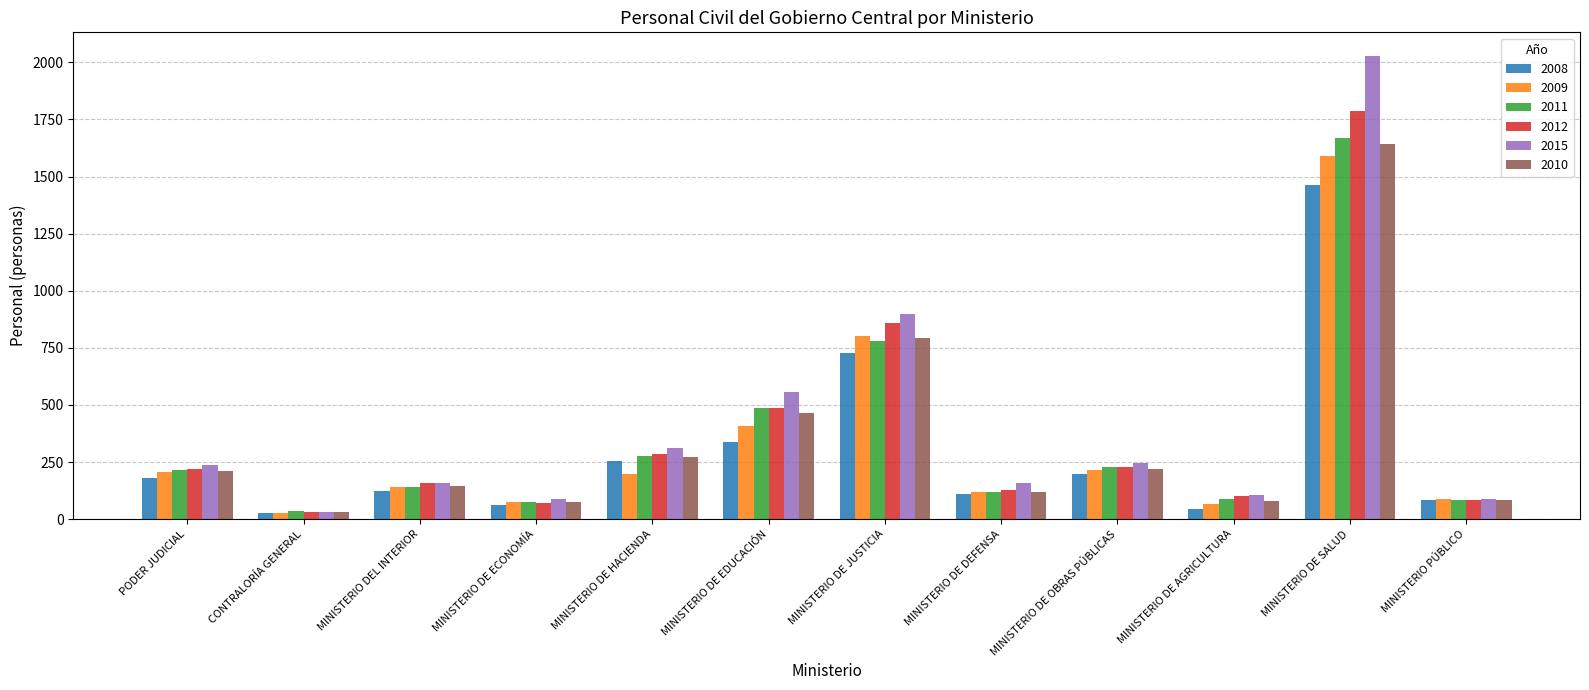

What is the spread (max minus min) of values at MINISTERIO DE AGRICULTURA?

60